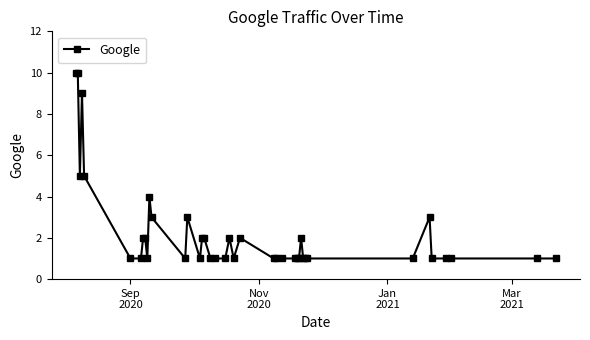

What is the maximum value shown in the chart?

10